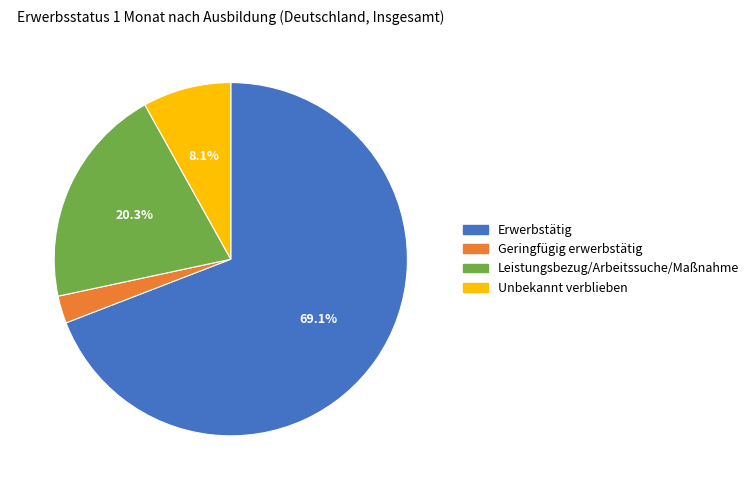

How many segments does this pie chart have?

4